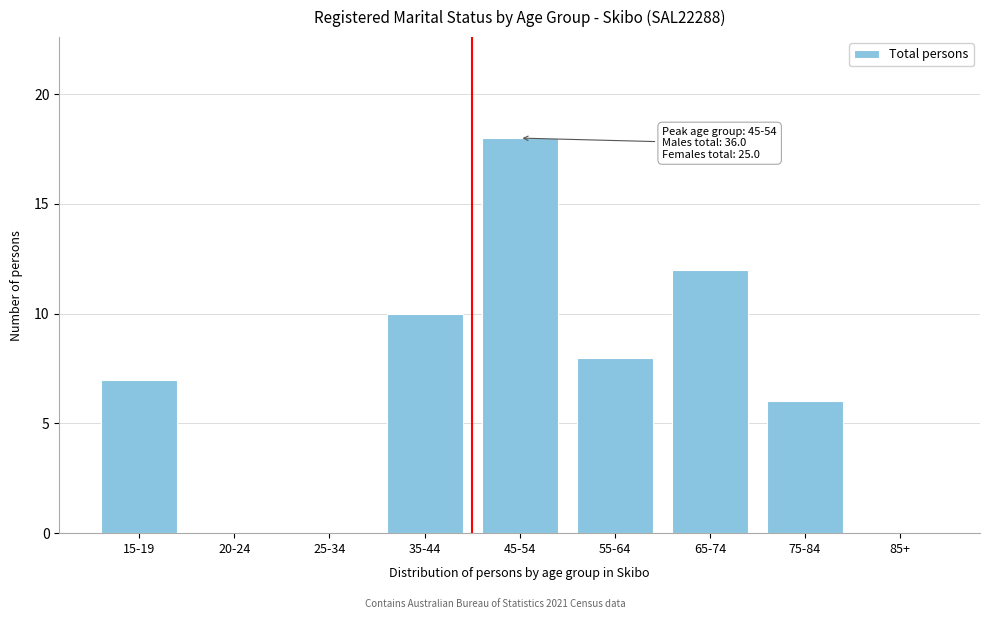

Reading left to right, list all the values displayed in this chart.

15-19=7	20-24=0	25-34=0	35-44=10	45-54=18	55-64=8	65-74=12	75-84=6	85+=0